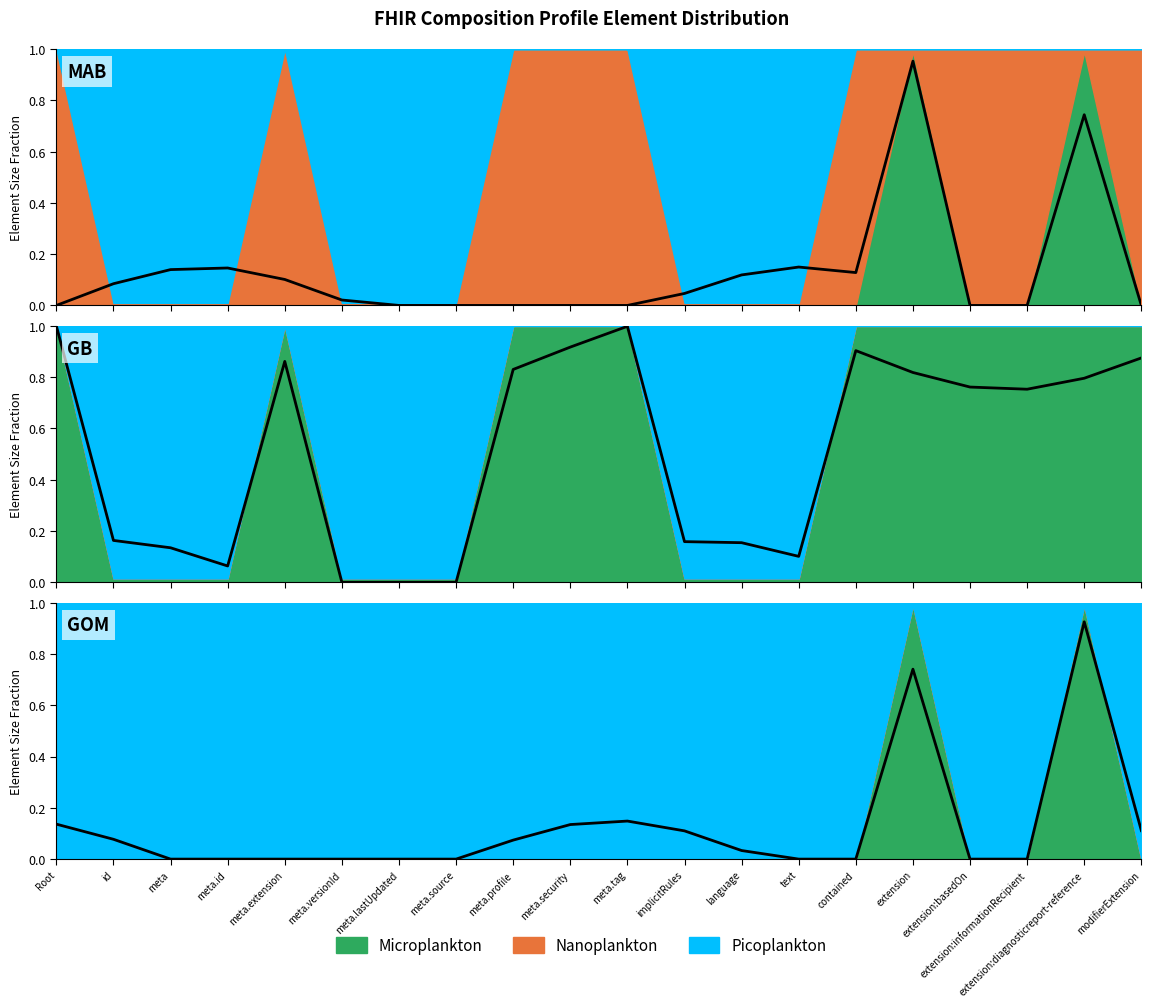

Is it true that Microplankton equals 0 at Composition.id?

False